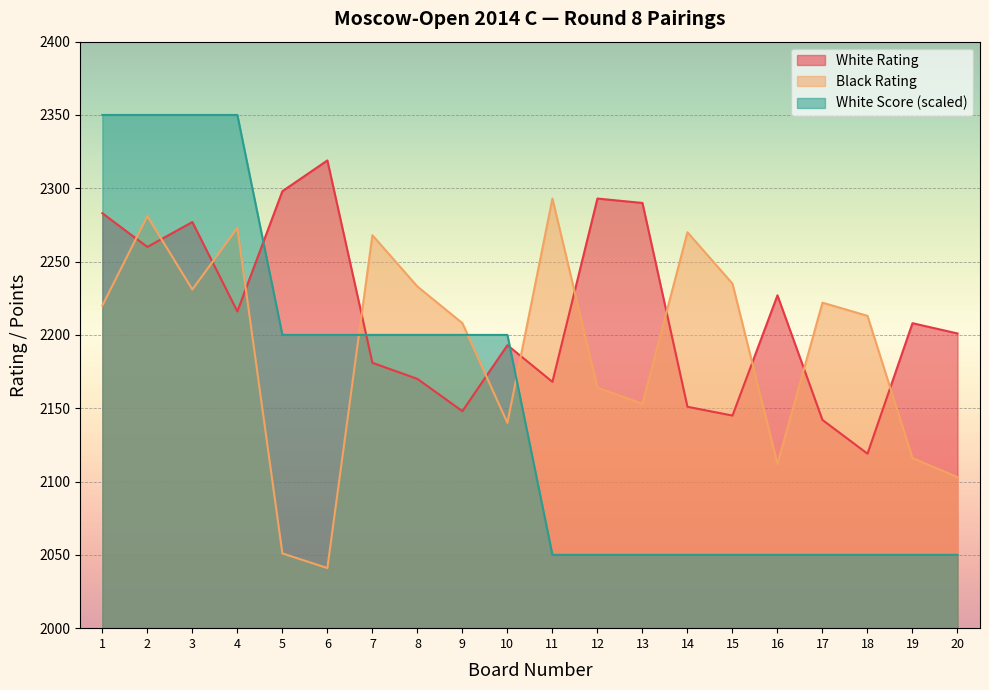

How many lines are shown in the chart?

3